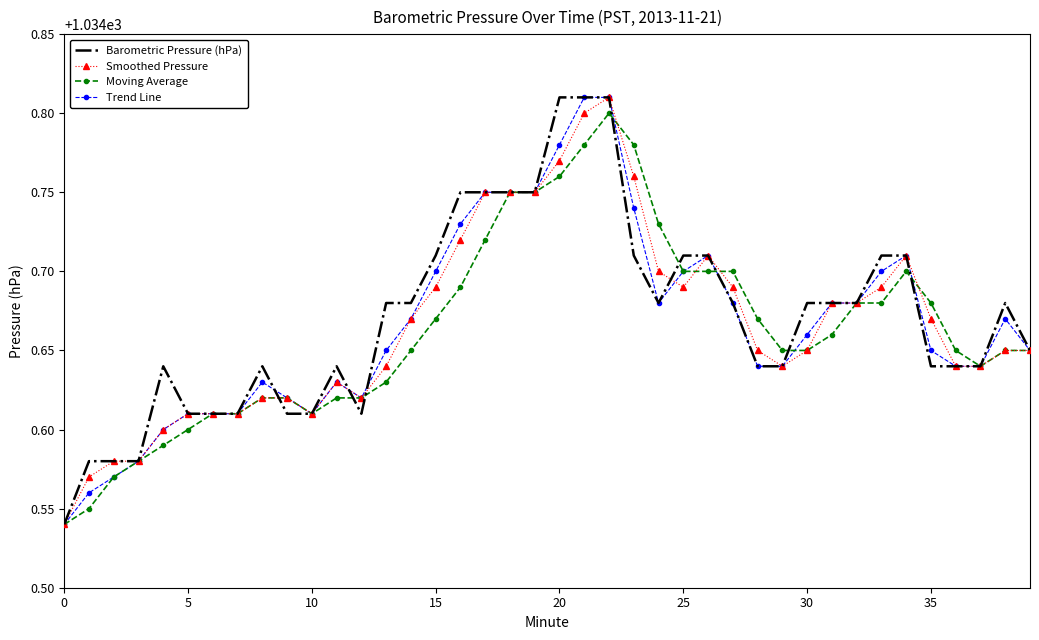

What are all the series names shown in the legend?

Barometric Pressure (hPa), Smoothed Pressure, Moving Average, Trend Line